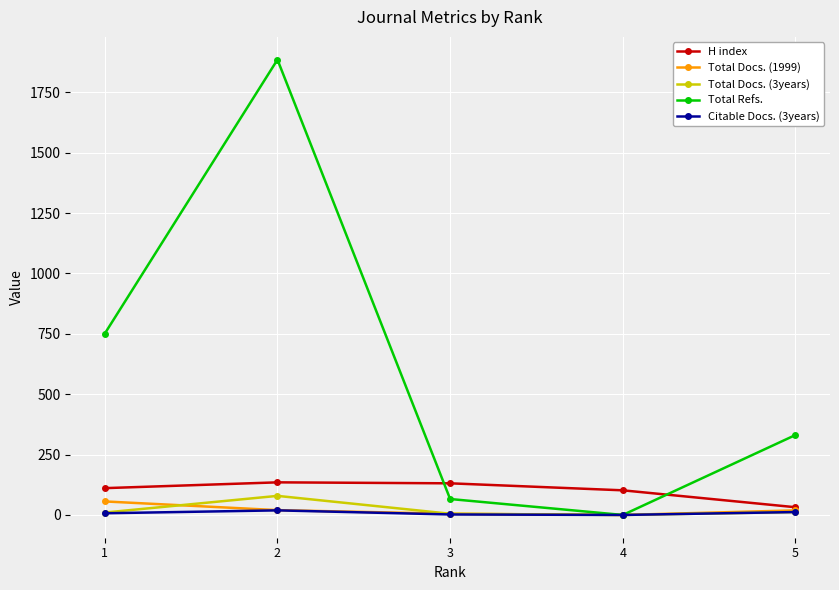

Read the H index value at 2.

135